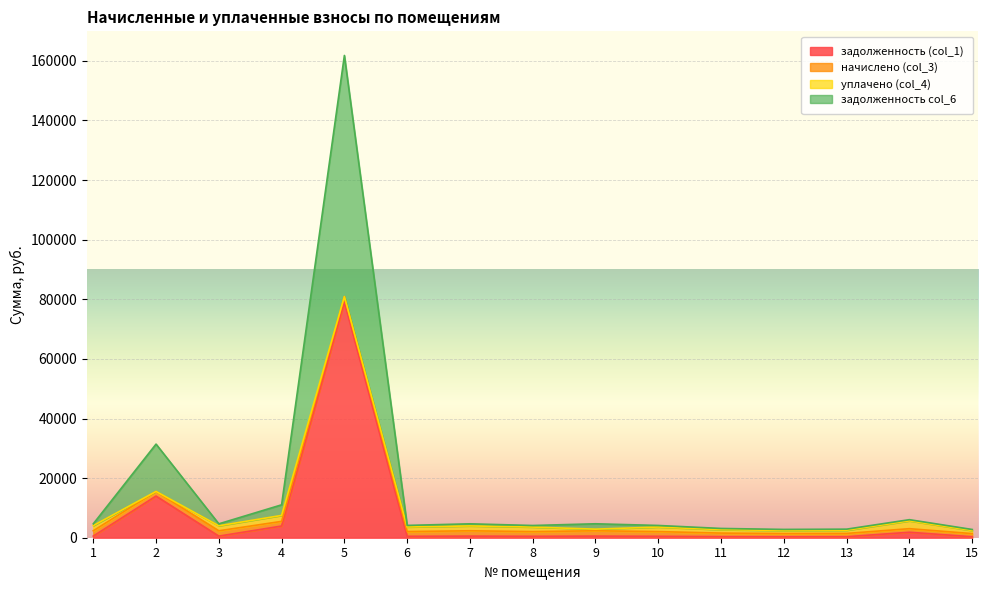

At which category is the sum across all series the highest?

5